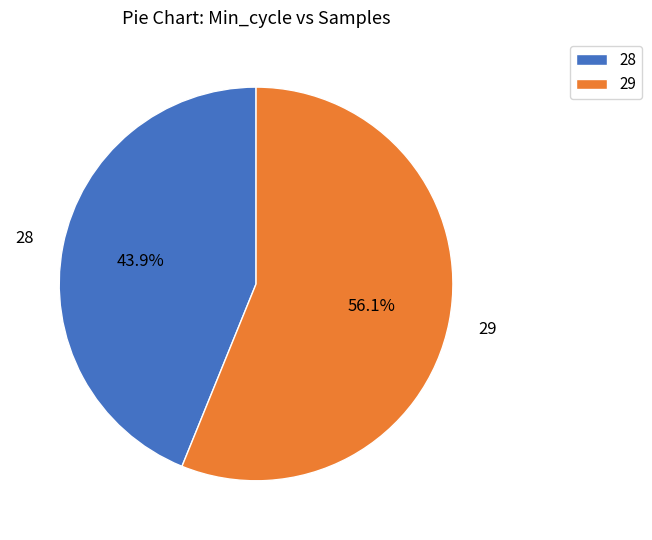

To the nearest percent, what percentage of the pie is 29?

56%